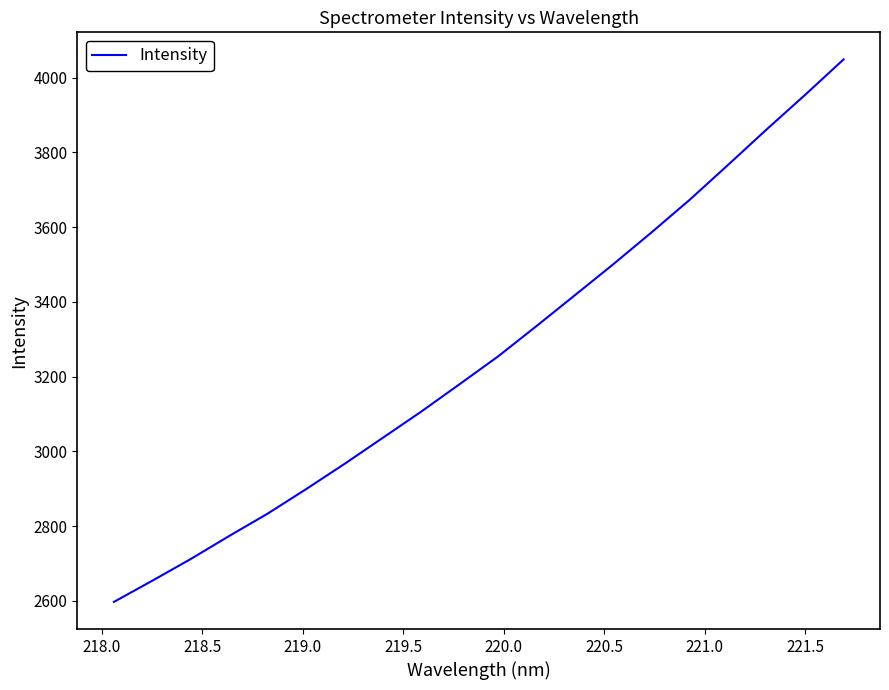

What is the minimum value shown in the chart?

2597.2